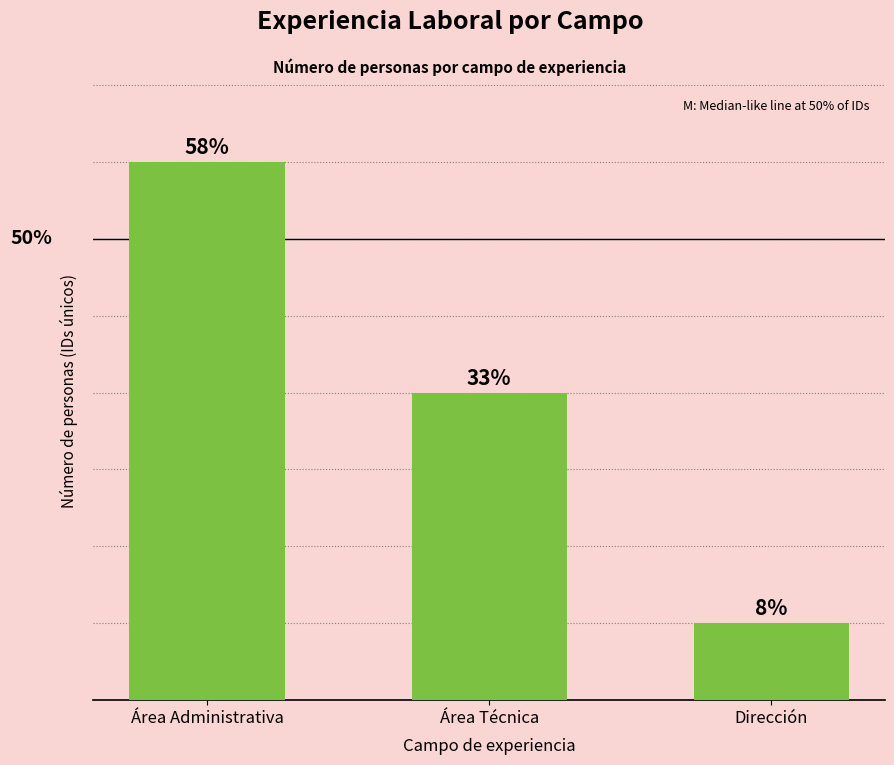

At which label is the value closest to 4?

Área Técnica